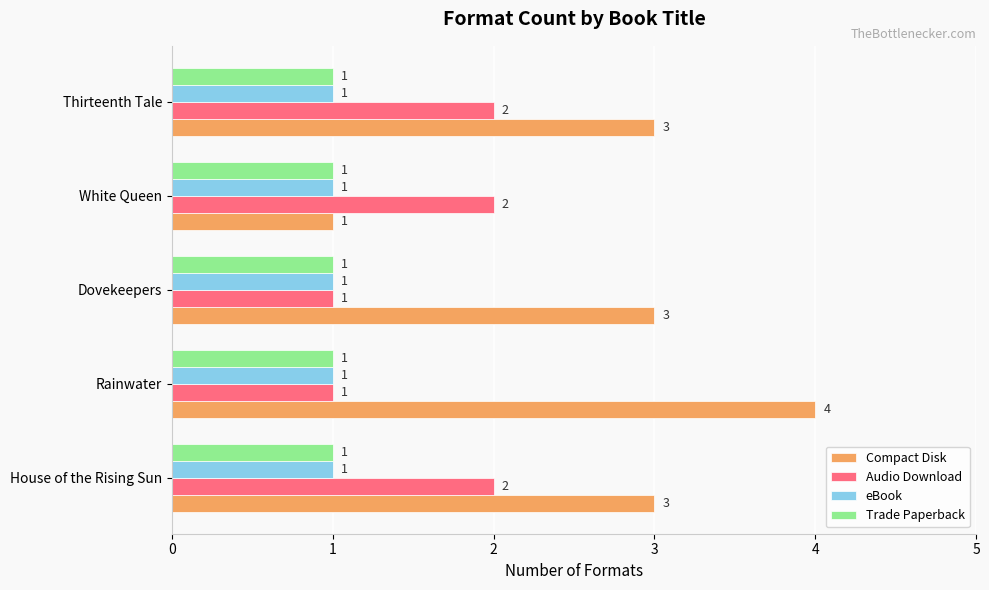

The Compact Disk series shows 1 at Thirteenth Tale. True or false?

False